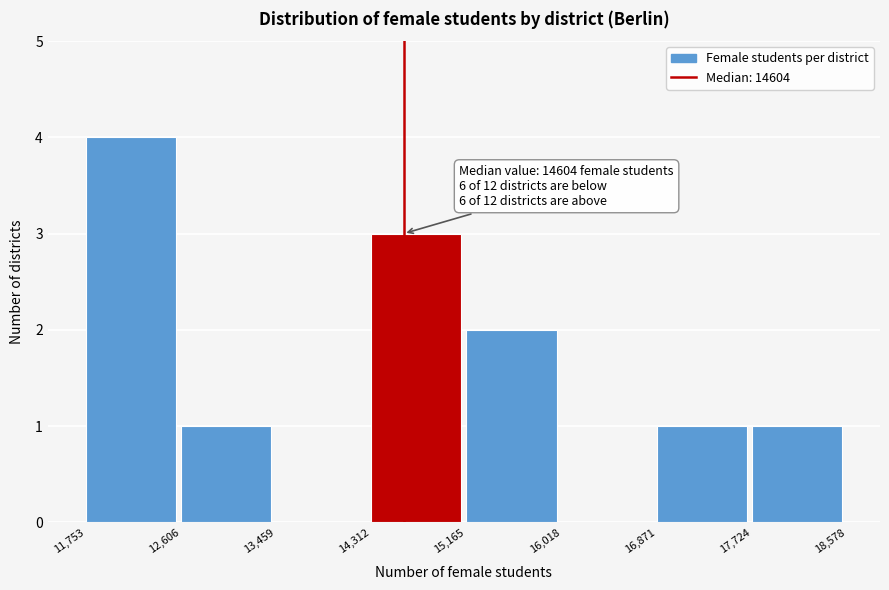

Over which range of the x-axis is the bar tallest?

11,753 to 12,606